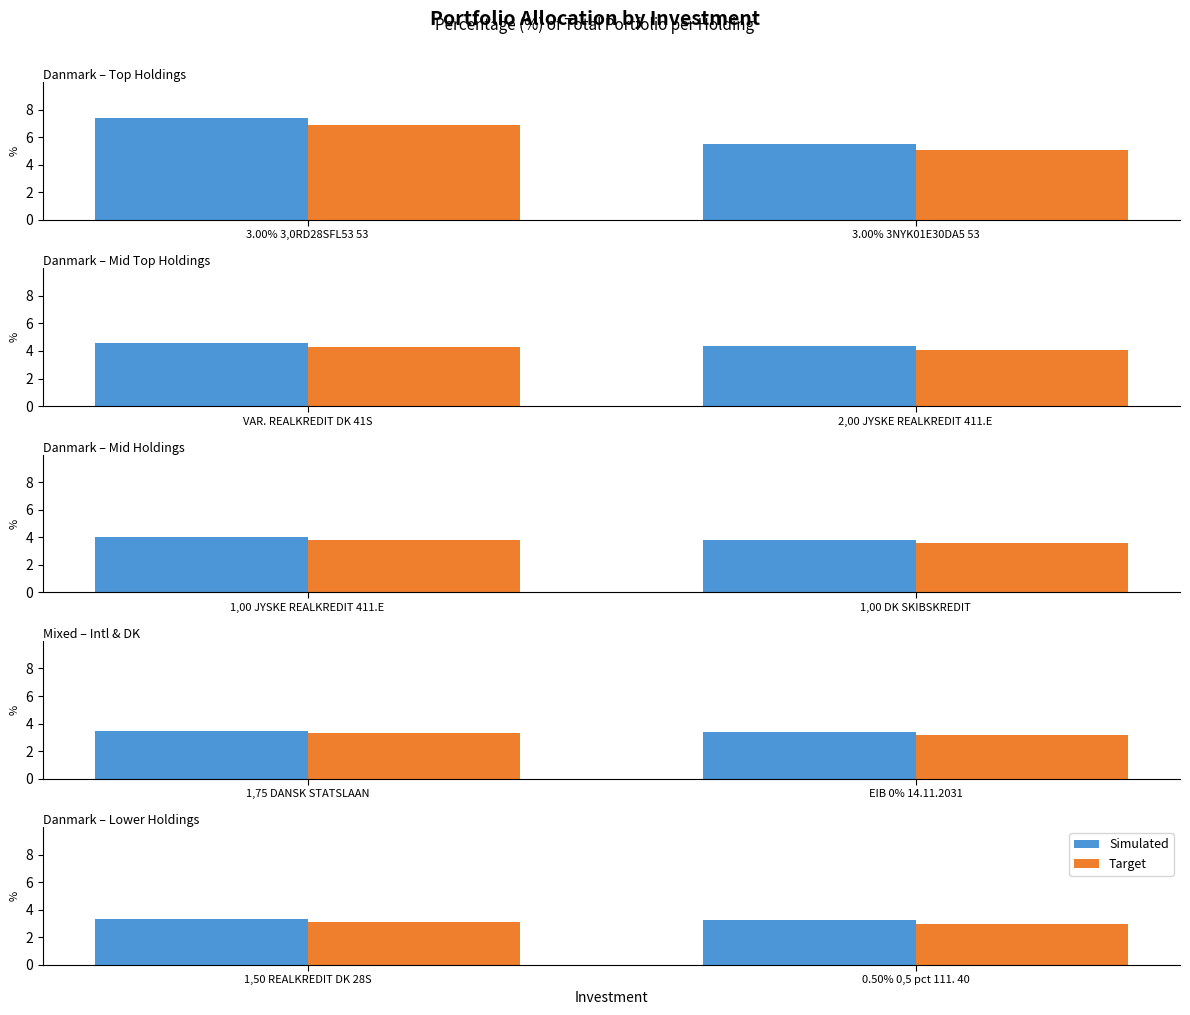

At 0.50% 0,5 pct 111. 40, list the series in order from smallest to largest.

Target, Simulated